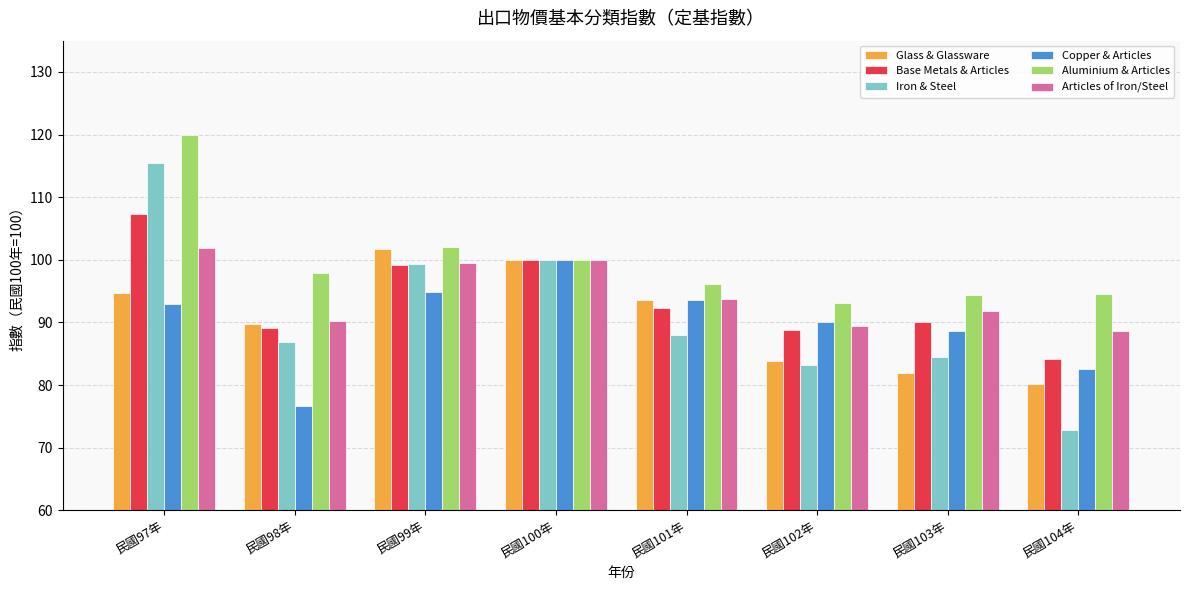

Which series has the largest total across all categories?

Aluminium & Articles